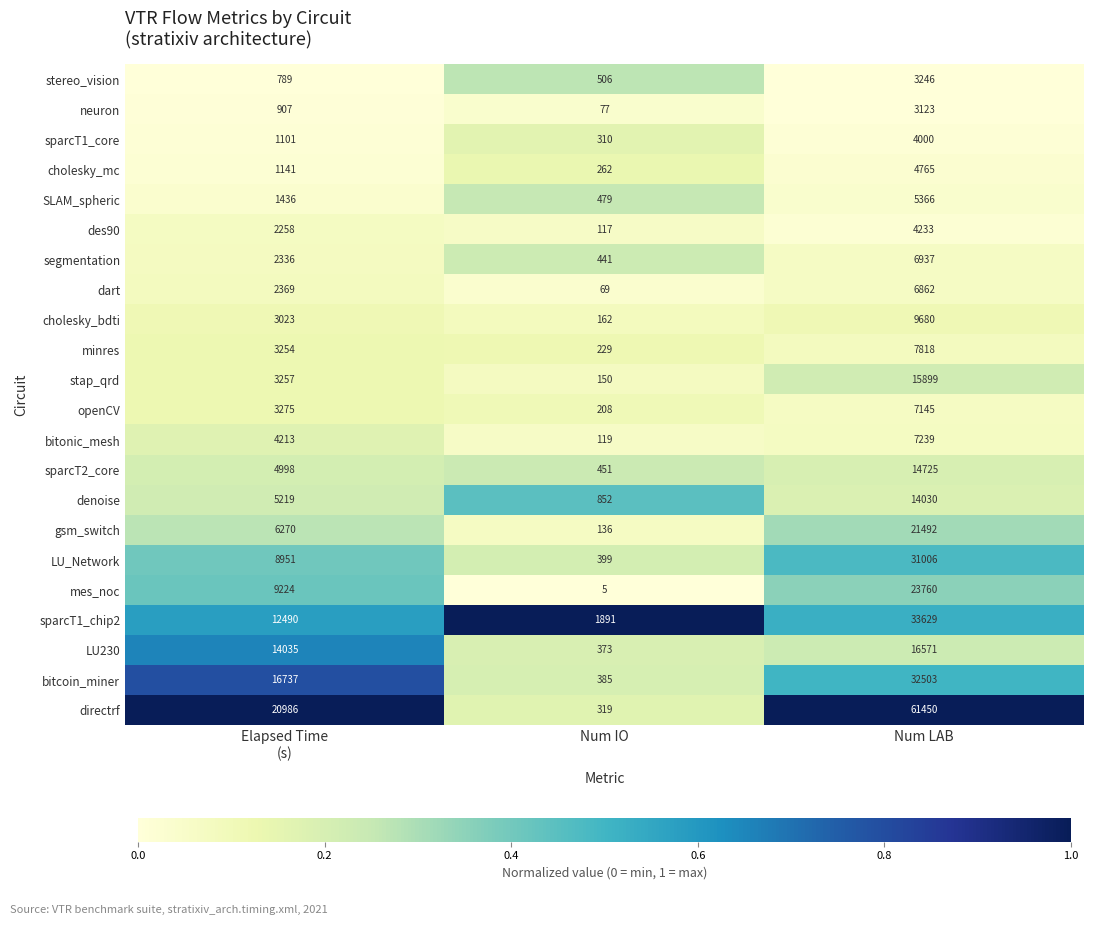

Which series has the widest spread of values?

directrf